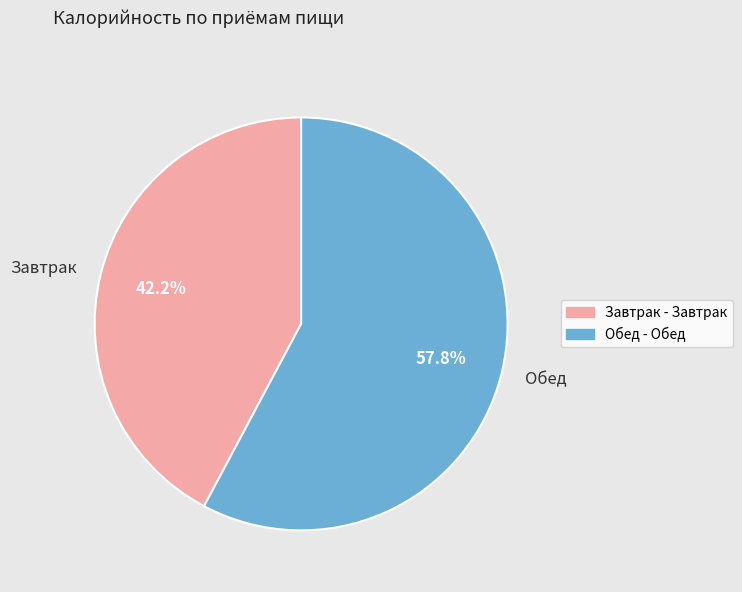

To the nearest percent, what is the average slice percentage?

50%